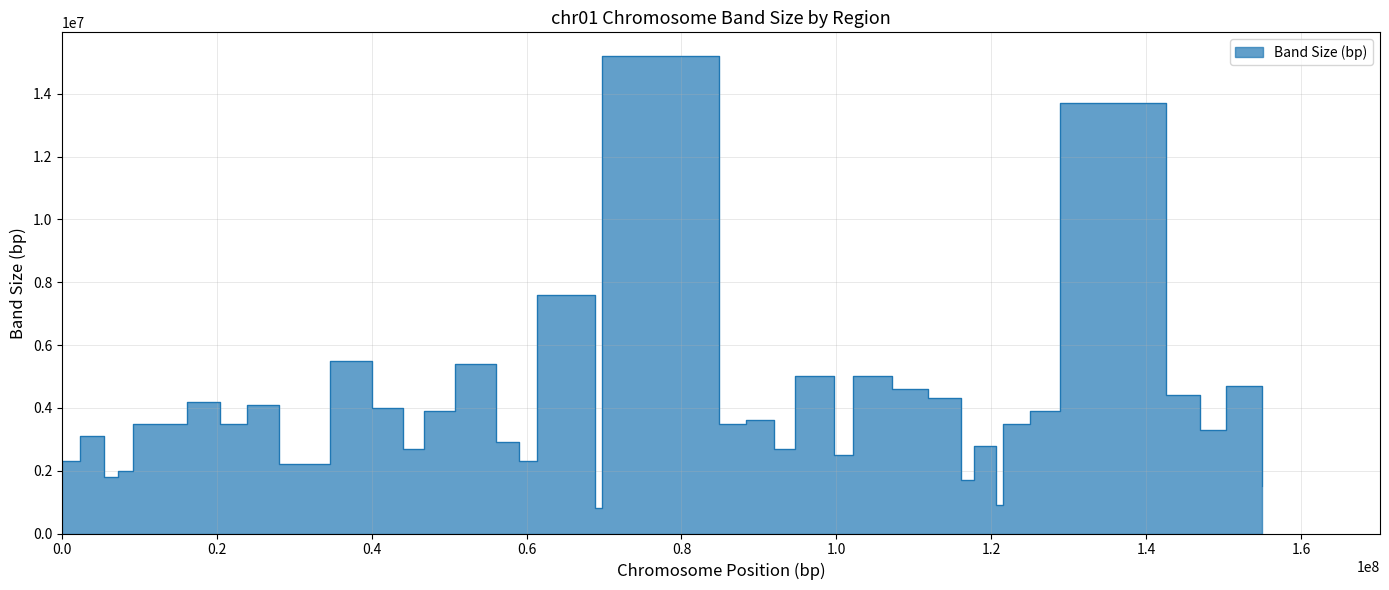

What is the maximum value shown in the chart?

15200000